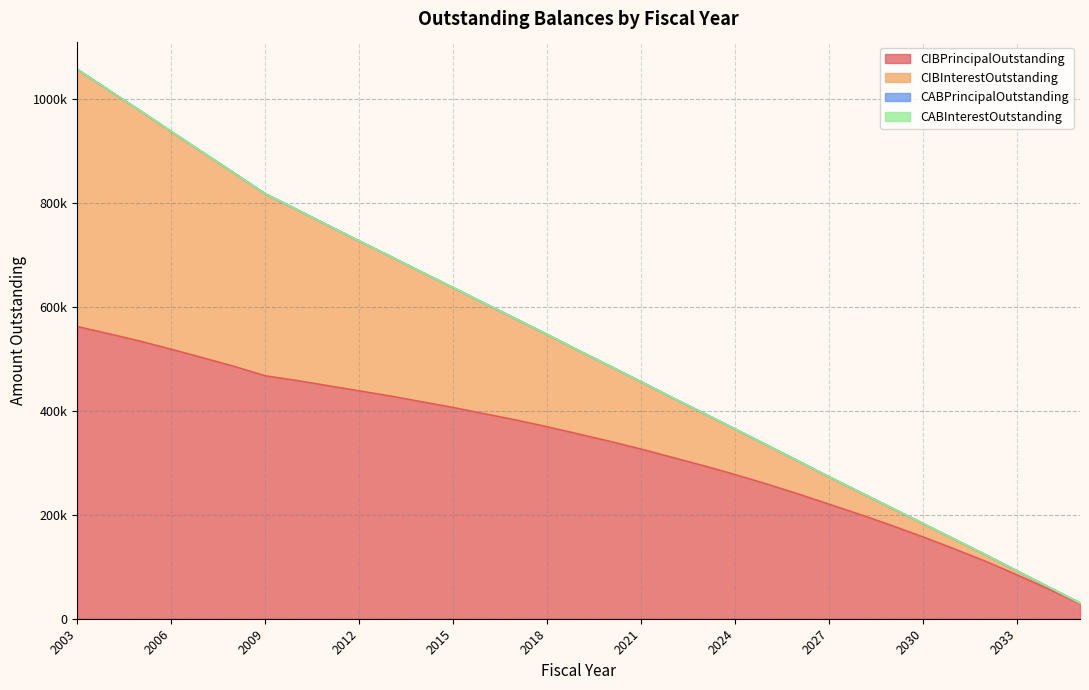

True or false: CIBPrincipalOutstanding and CIBInterestOutstanding intersect in this chart.

False